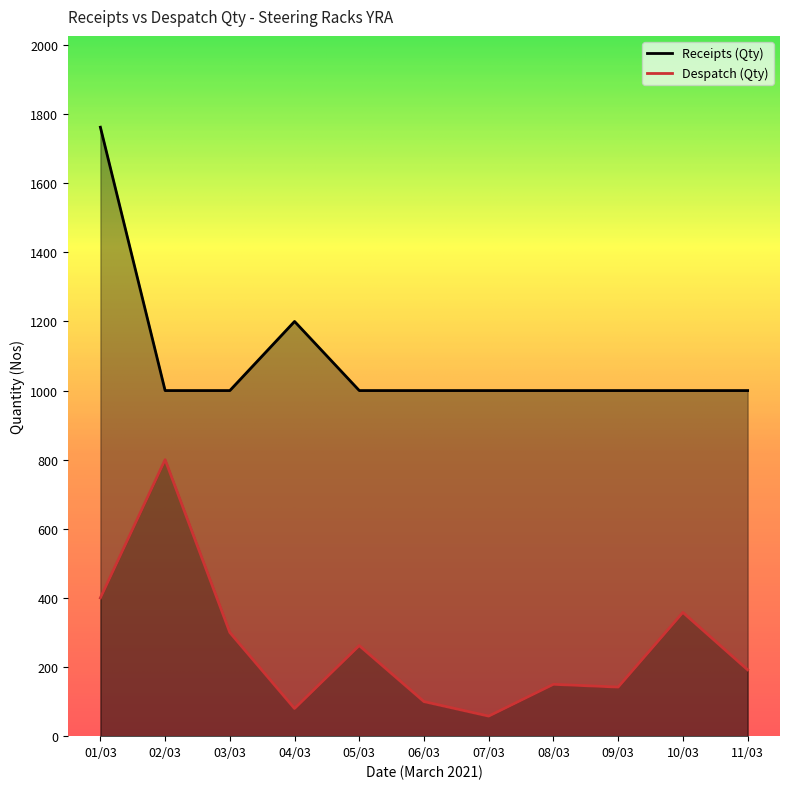

Is the value of Despatch (Qty) at 01/03 greater than the value of Receipts (Qty) at 08/03?

No